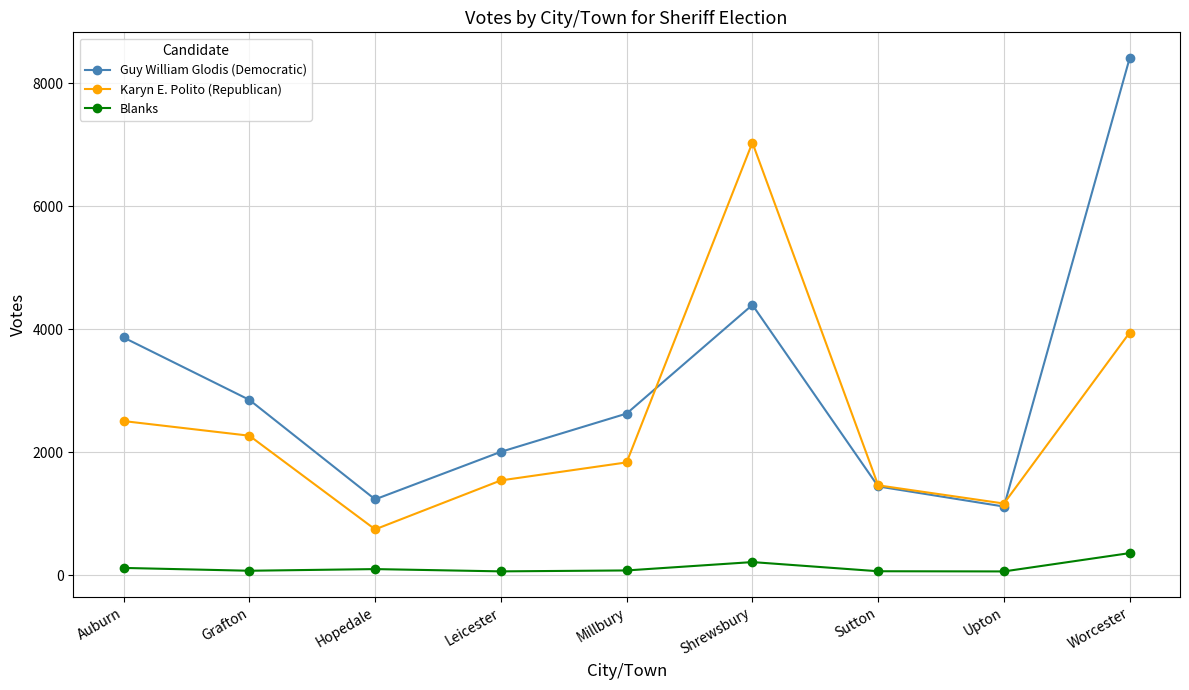

In Blanks, how many points are higher than both neighbors (excluding endpoints)?

2